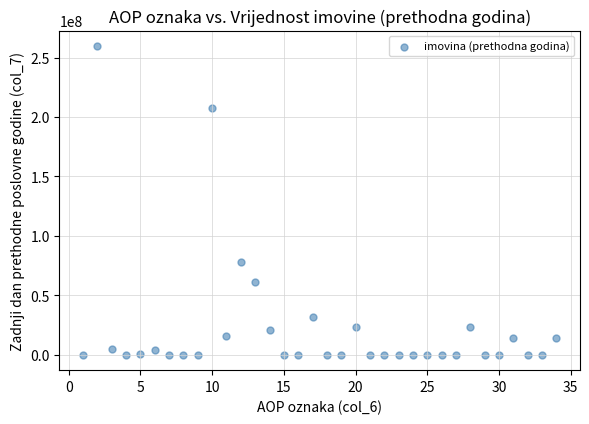

What Y value in the scatter plot is closest to 129843754?

77990000